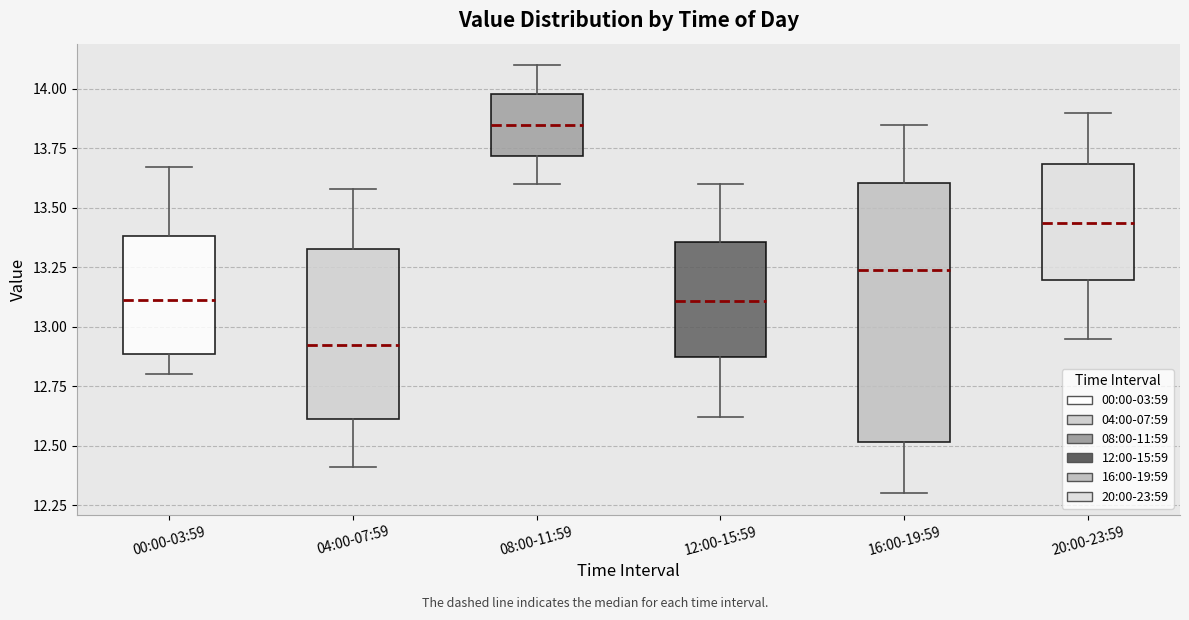

Reading left to right, read every box against the y-axis: the position of its median line, the range the box covers, and the ends of its whiskers. The values are not printed on the chart, so give them approximately, as read against the axis.

00:00-03:59: median 13.10, box 12.90 to 13.40, whiskers 12.80 to 13.65
04:00-07:59: median 12.95, box 12.60 to 13.35, whiskers 12.40 to 13.60
08:00-11:59: median 13.85, box 13.70 to 14.00, whiskers 13.60 to 14.10
12:00-15:59: median 13.10, box 12.85 to 13.35, whiskers 12.60 to 13.60
16:00-19:59: median 13.25, box 12.50 to 13.60, whiskers 12.30 to 13.85
20:00-23:59: median 13.45, box 13.20 to 13.70, whiskers 12.95 to 13.90